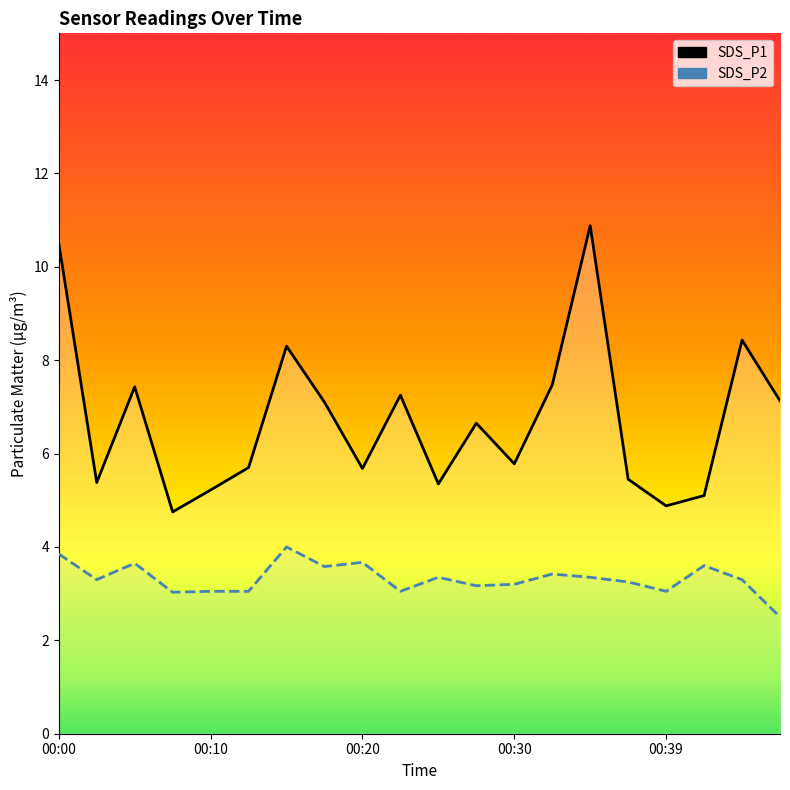

Is this an area chart (filled region under the line)?

No